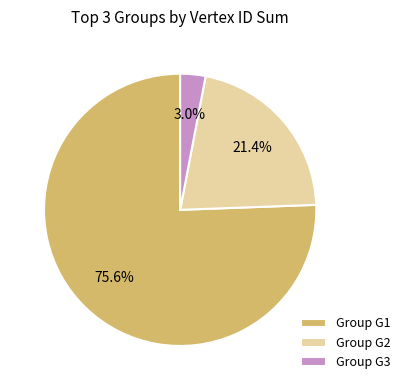

Which has a higher value, Group G2 or Group G1?

Group G1